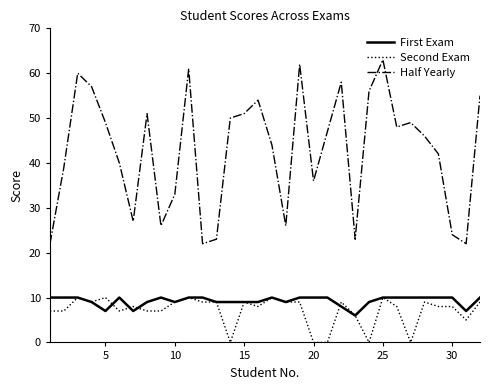

True or false: Second Exam and Half Yearly cross at least once.

False